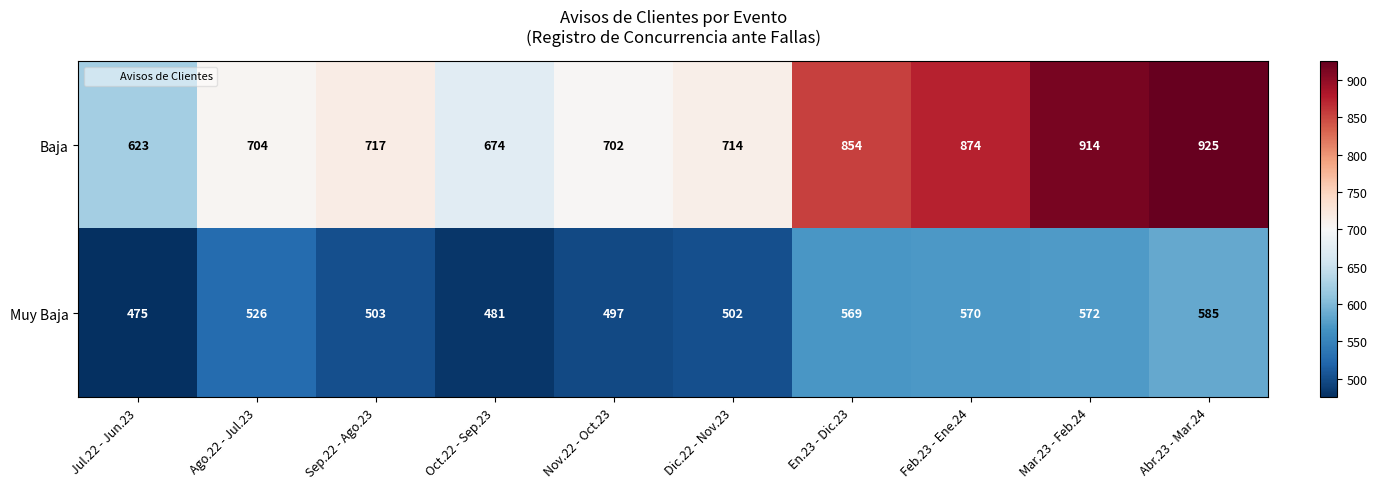

Is it true that Baja equals 369 at Feb.23 - Ene.24?

False